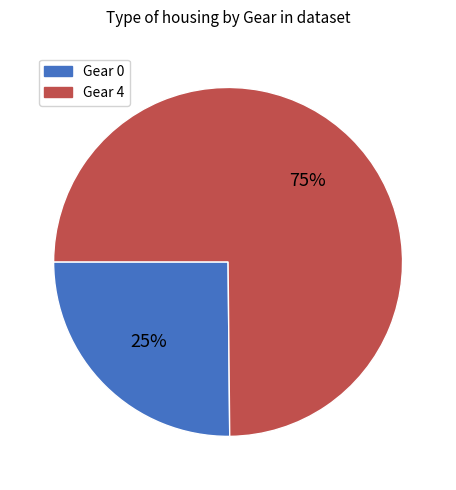

What is the majority slice?

Gear 4